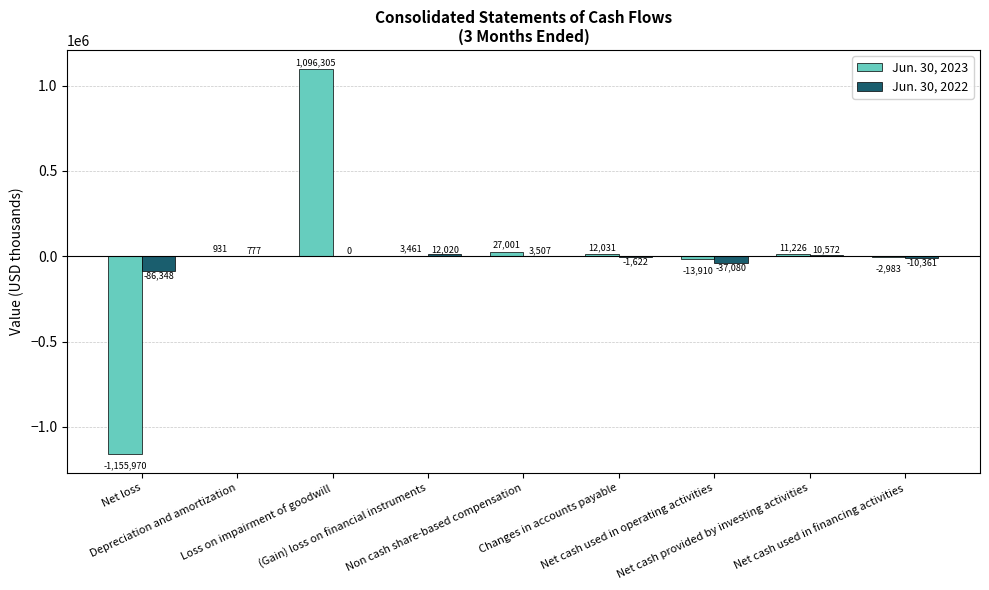

What is the maximum value shown in the chart?

1096305